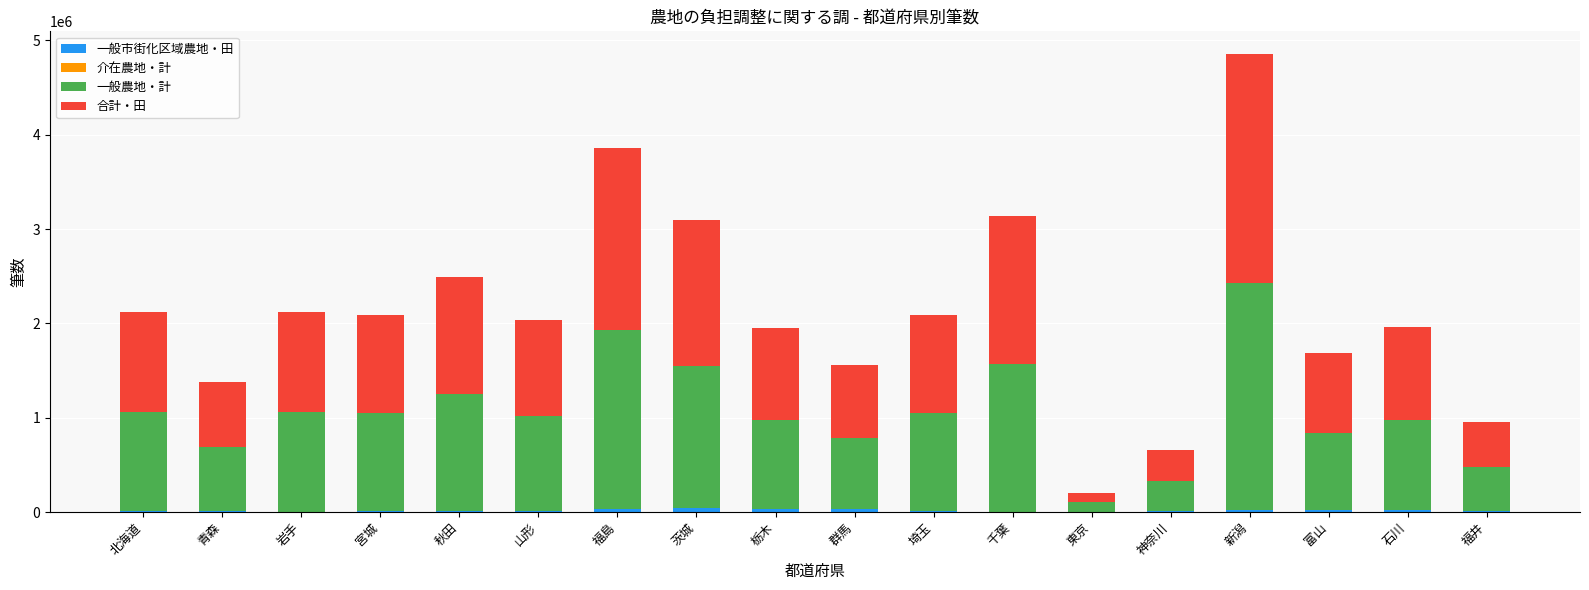

At which category is the sum across all series the highest?

新潟